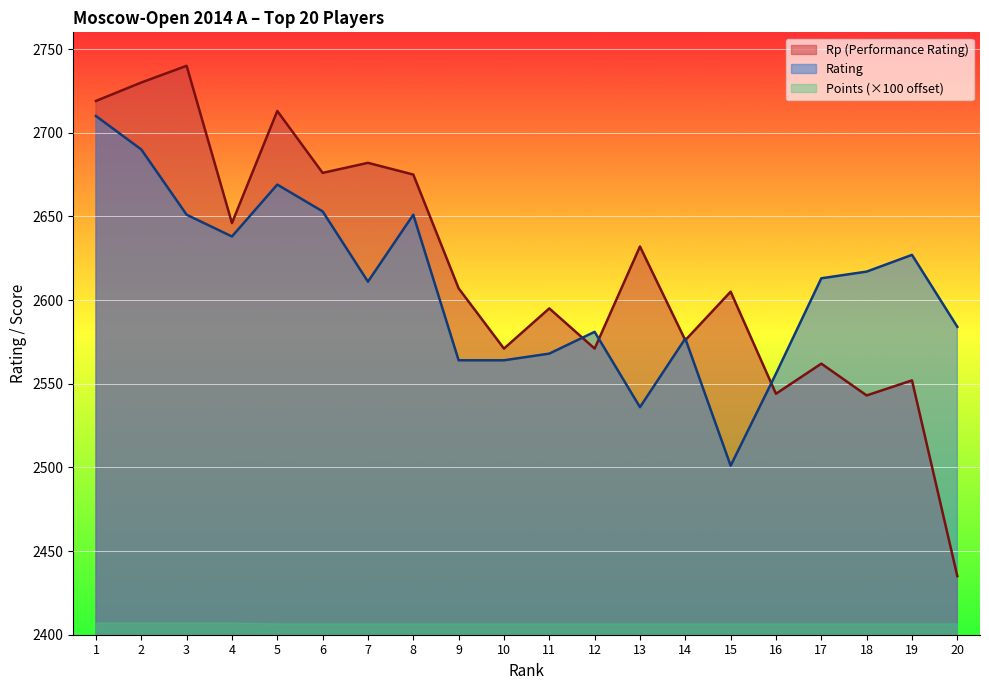

At which category is the sum across all series the highest?

1